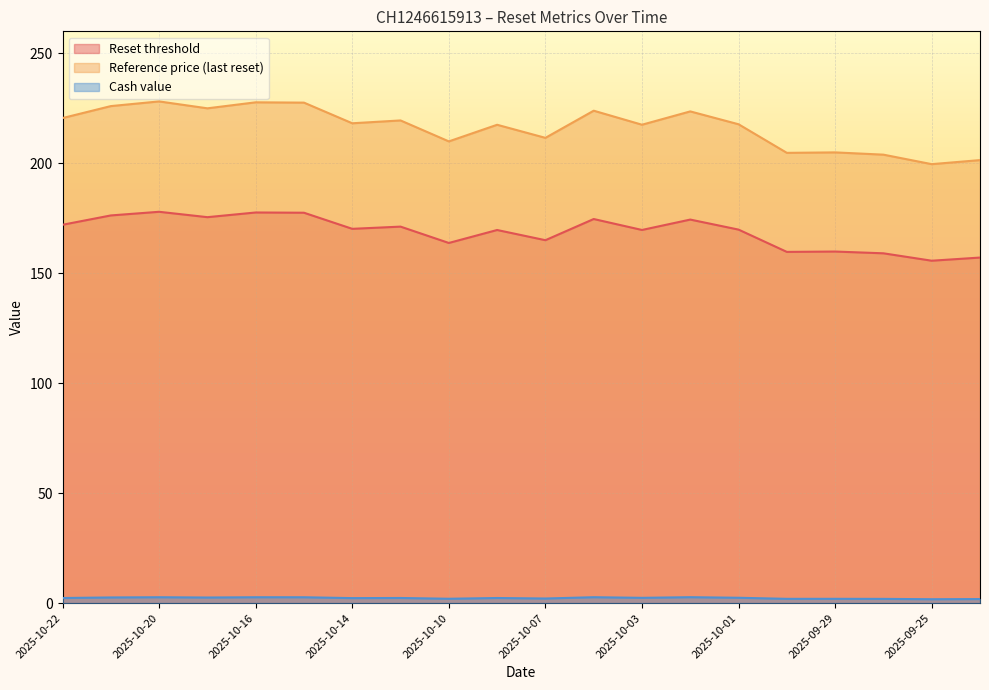

What is the difference between the maximum and minimum values in the Reset threshold series?

22.3